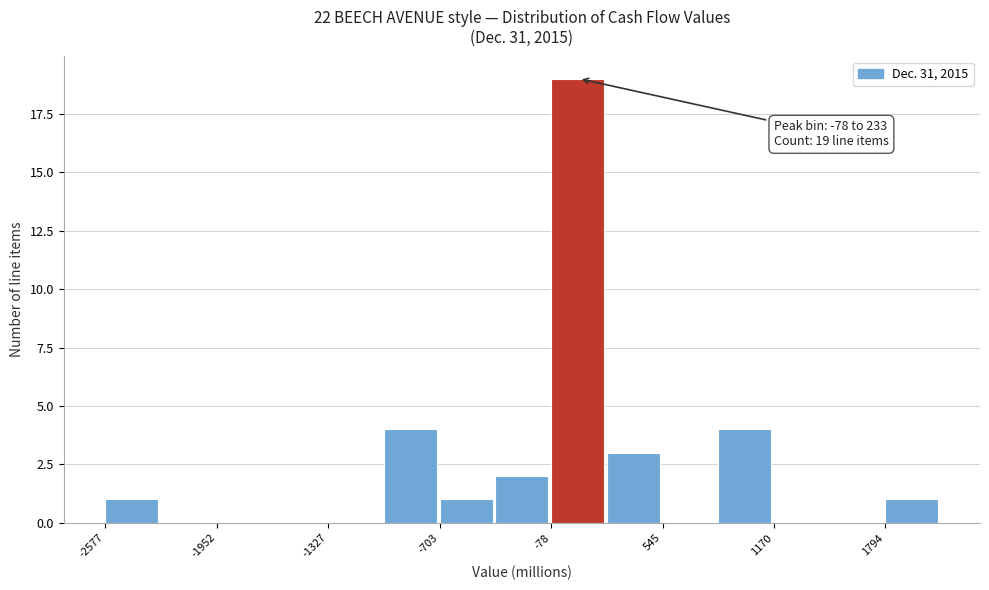

Around what value on the x-axis is the tallest bar? Give the approximate position of its centre, as read against the axis.

100